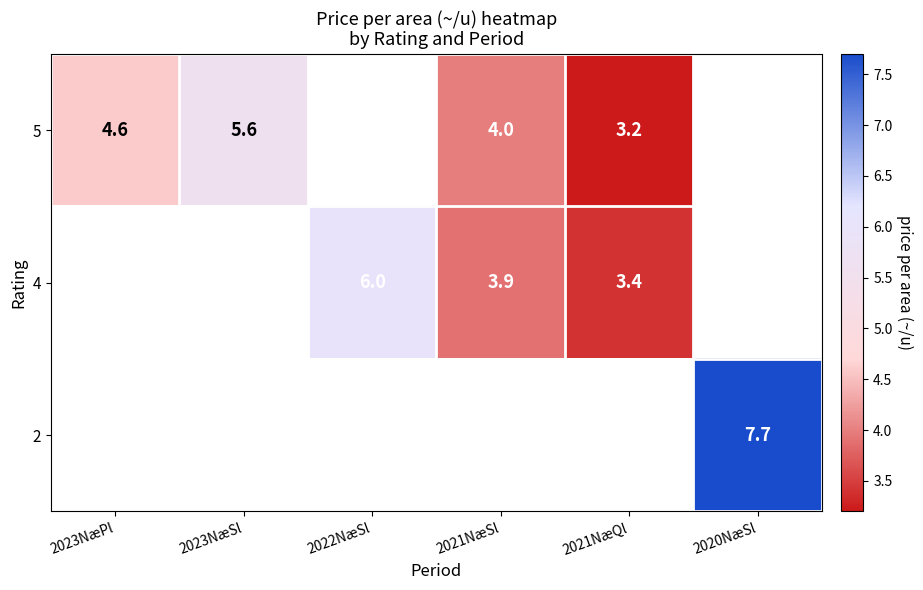

True or false: 4 has a value of 8.1 at 2022NæSl.

False